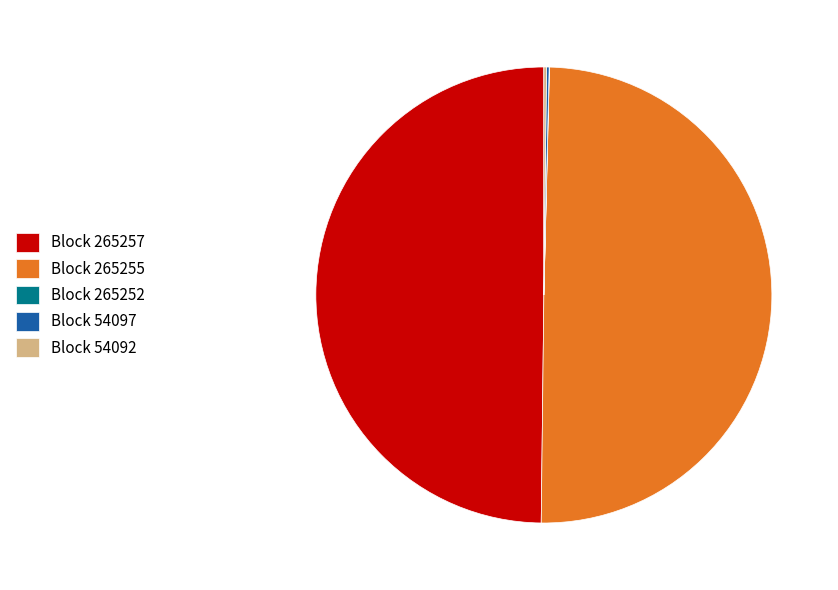

Is Block 265257 the majority of the pie?

No